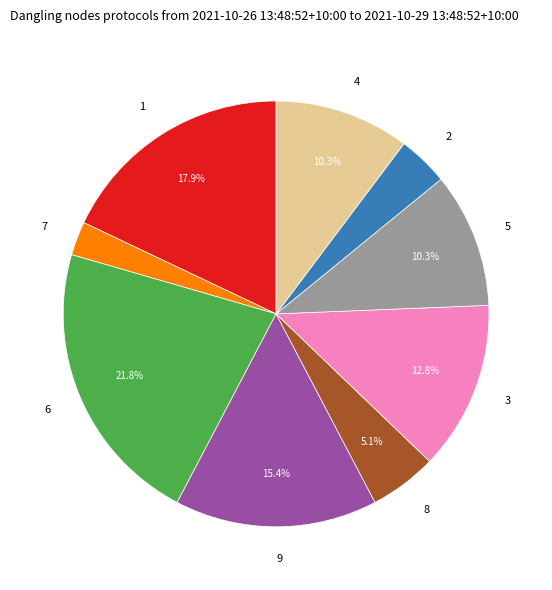

What percentage is NOT represented by 3?

87.2%